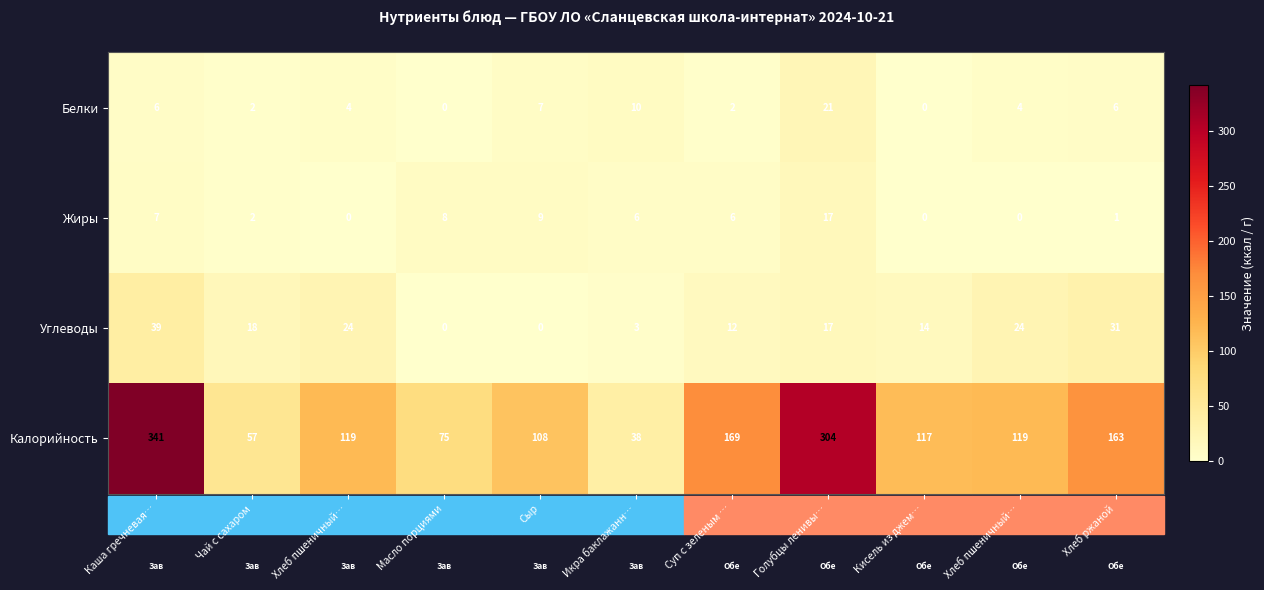

What is the maximum value shown in the chart?

341